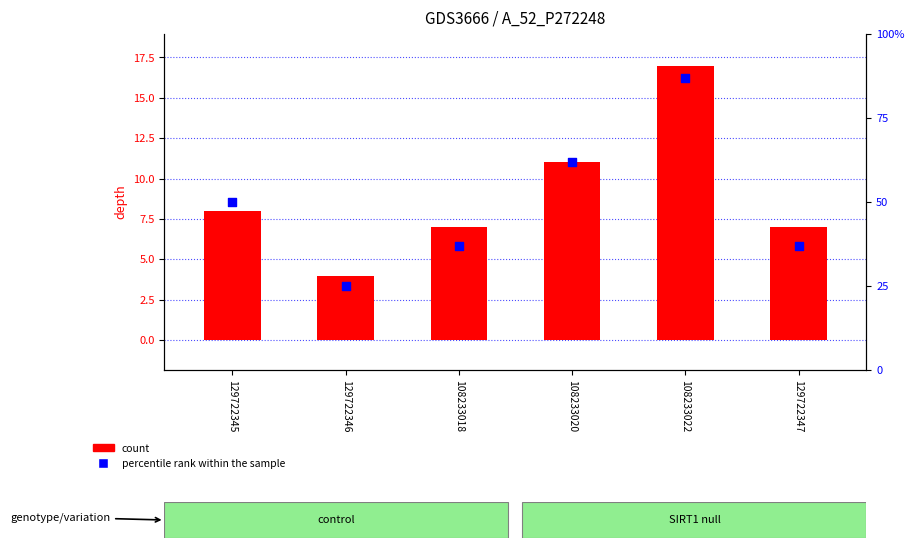

Is the value of percentile rank within the sample at 129722346 greater than the value of depth at 129722346?

Yes